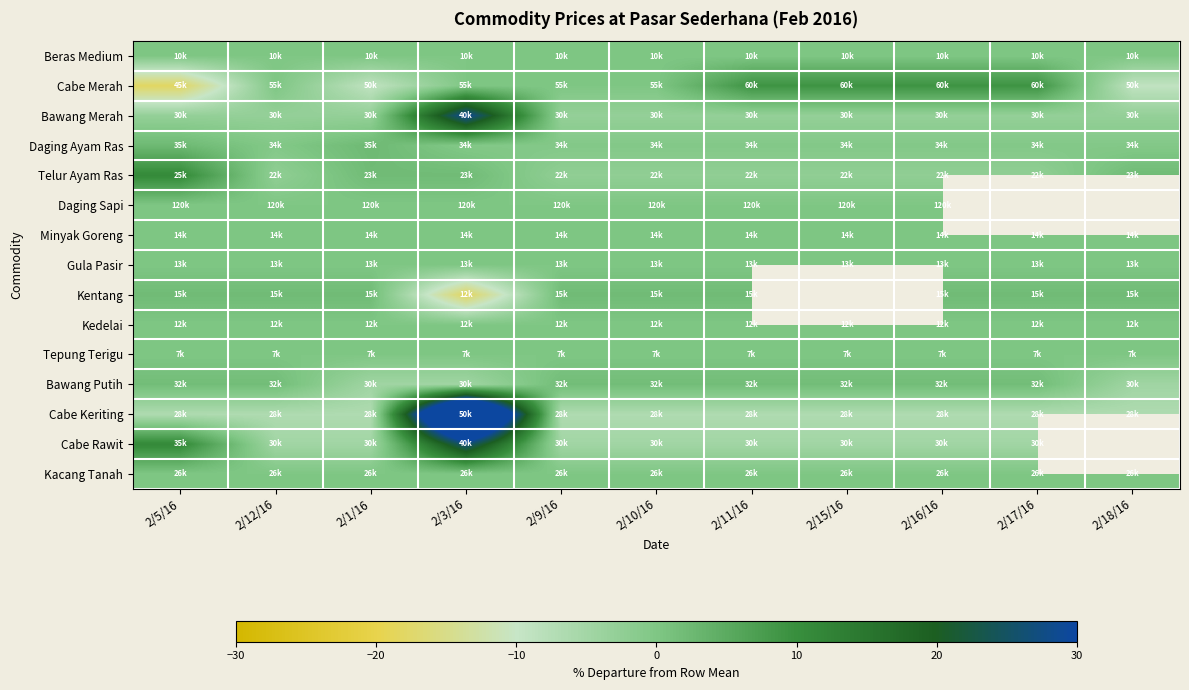

At which category is the sum across all series the highest?

2/3/16